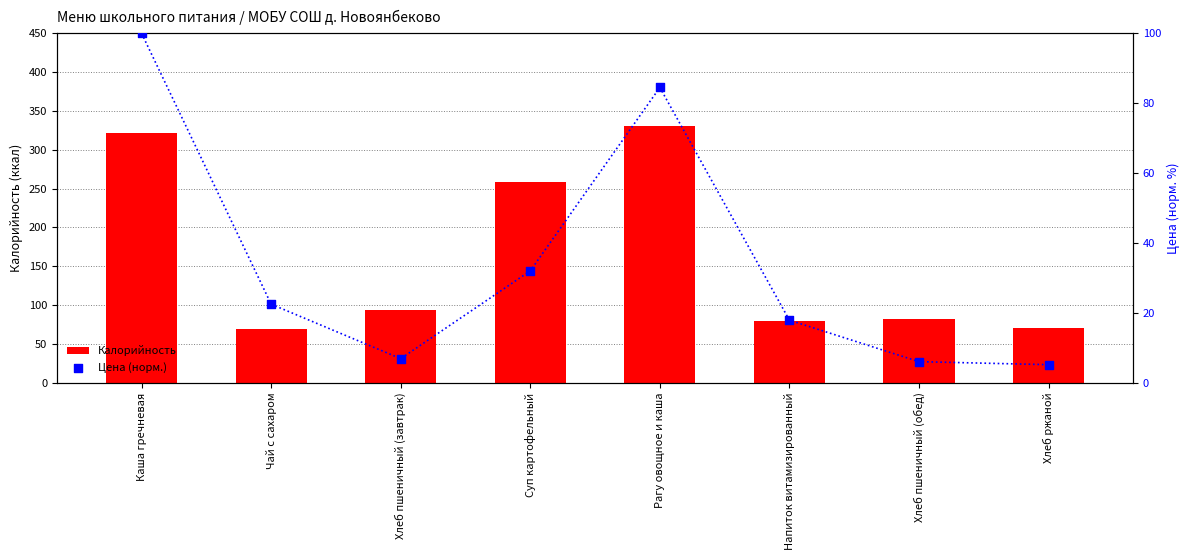

Which series has the widest spread of Y values?

Калорийность